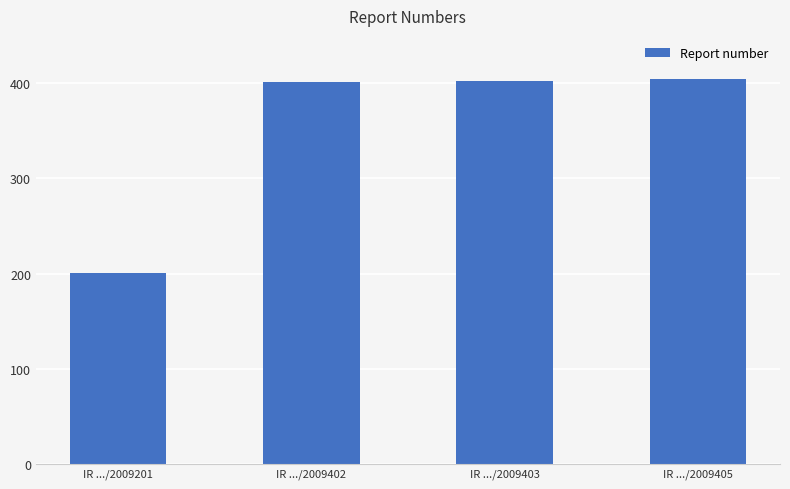

What is the value of the 2nd bar from the left?

402